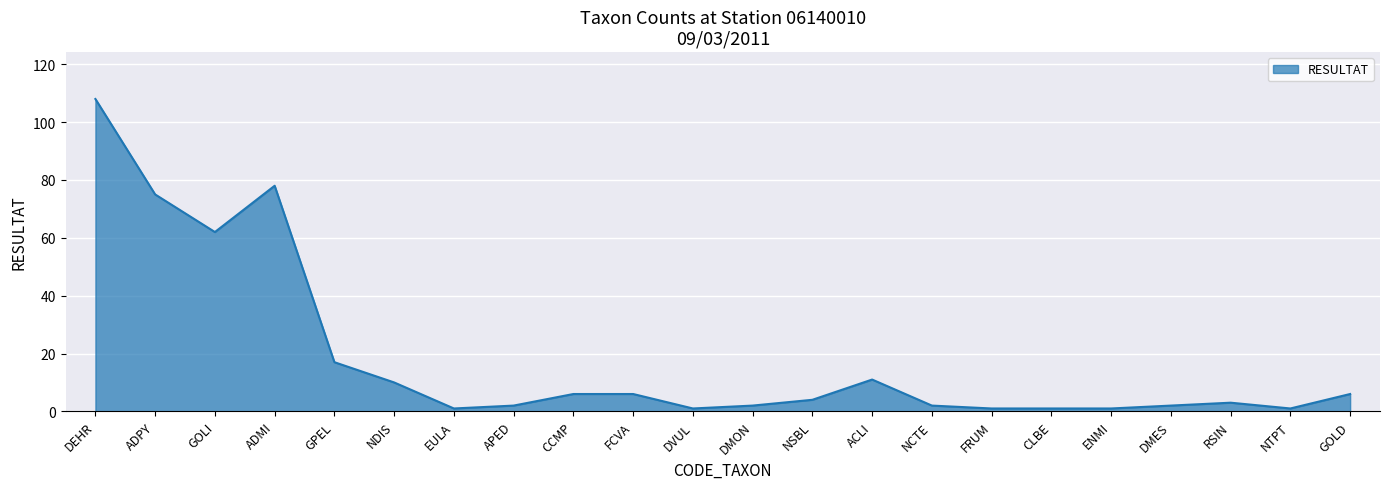

At which category does the data reach its first local peak?

ADMI